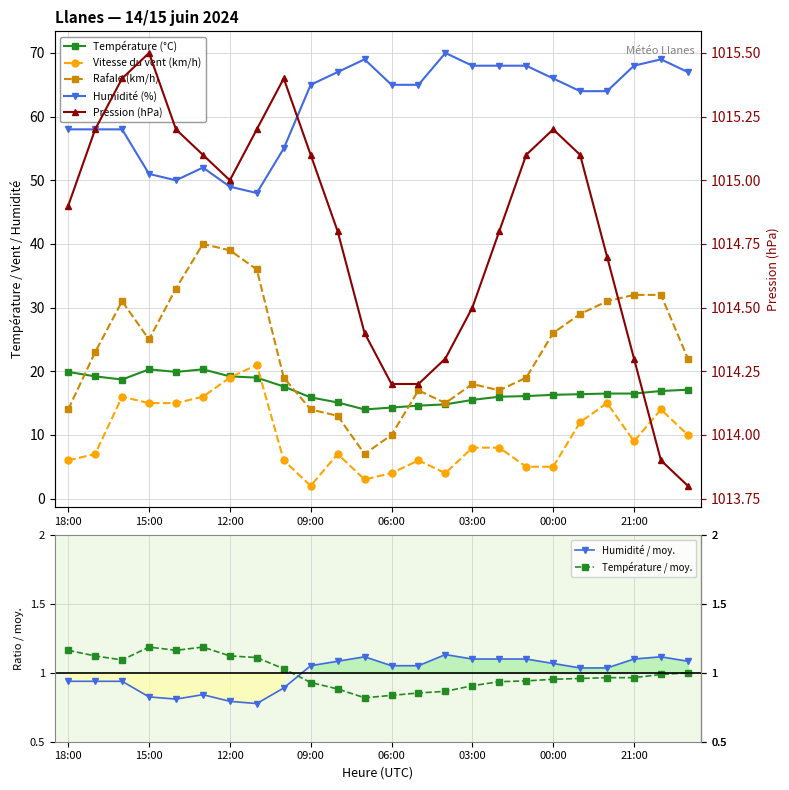

What is the sum of the Rafale (km/h) values at 20:00 and 23:00?

61.0